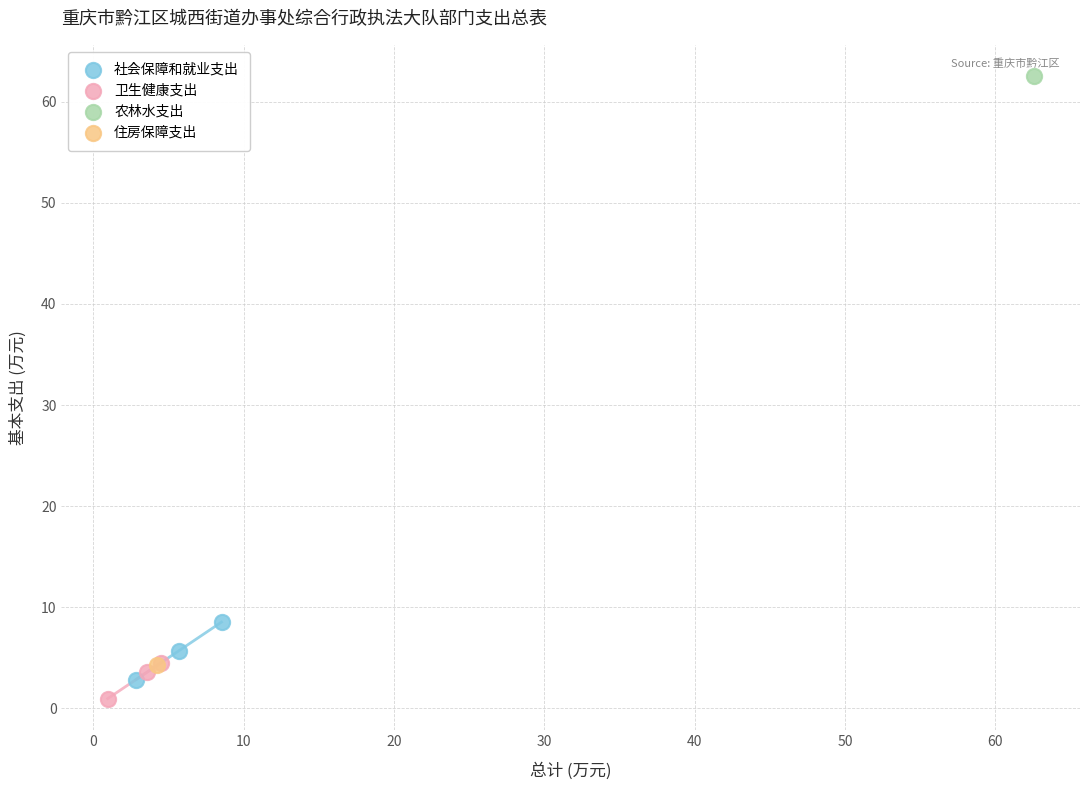

Which series reaches the minimum Y coordinate?

卫生健康支出